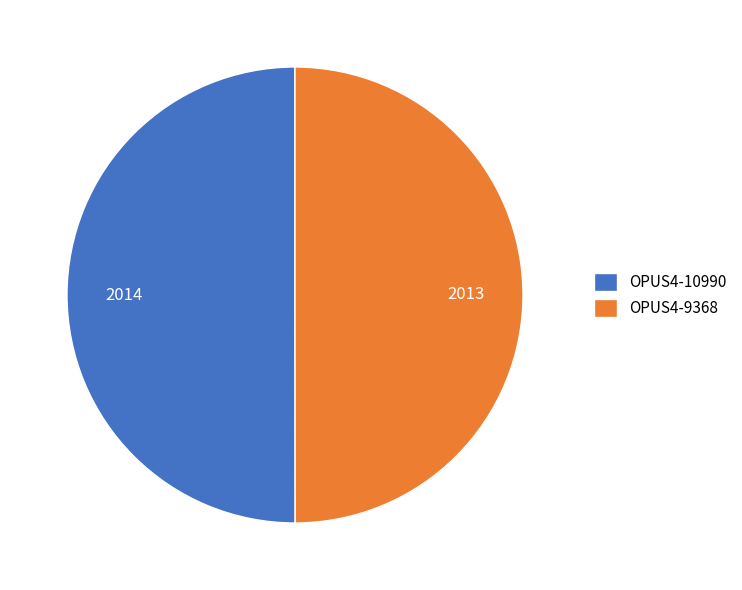

Do OPUS4-9368 and OPUS4-10990 together represent more than half of the pie?

Yes